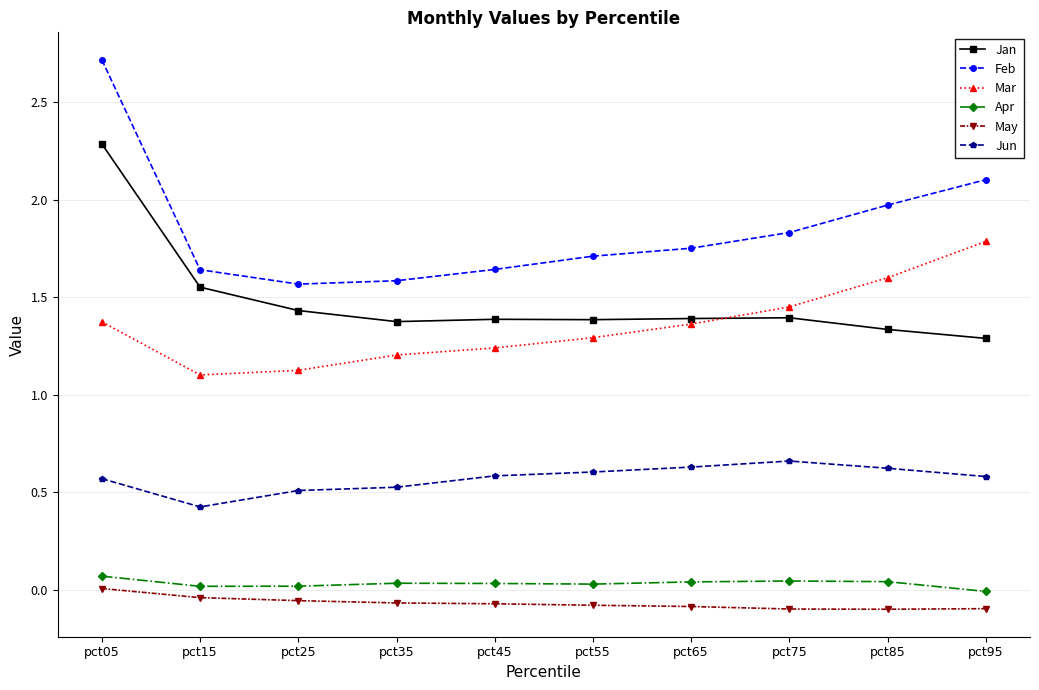

What is the difference between the maximum and minimum values in the Jun series?

0.2